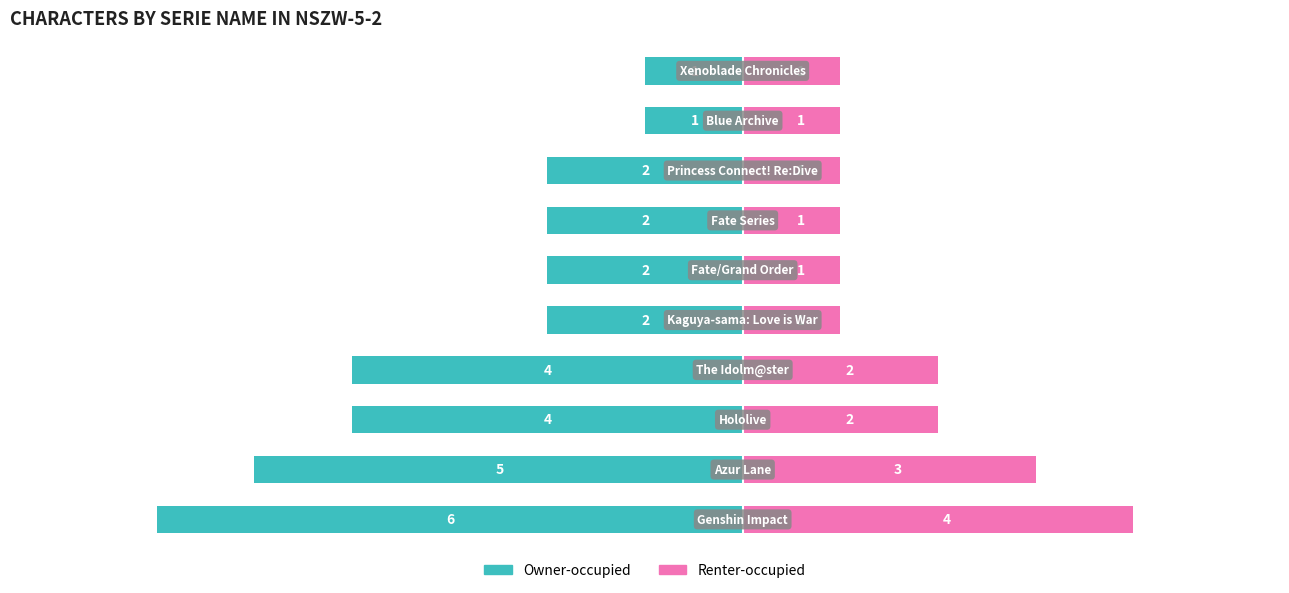

The value of Renter-occupied at 7 is 1. True or false?

False